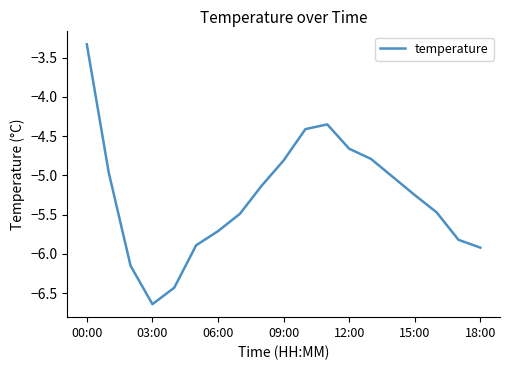

What is the maximum value shown in the chart?

-3.3